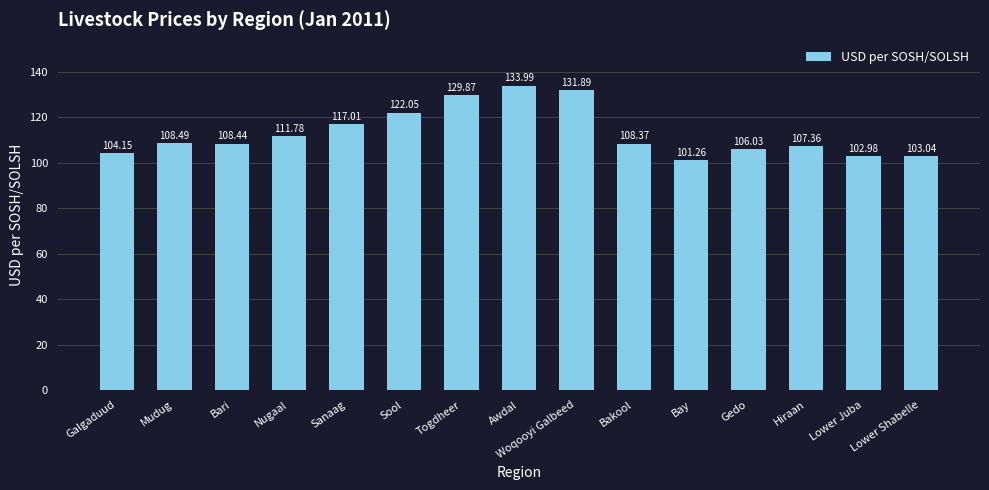

What is the minimum value shown in the chart?

101.3